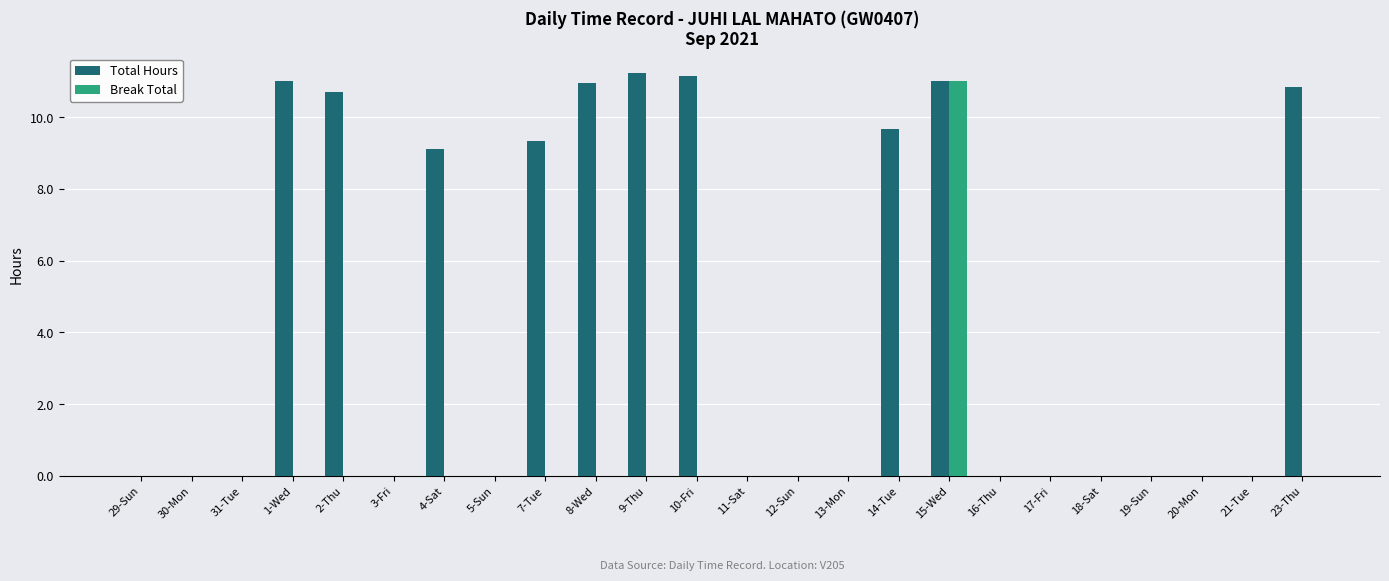

Between 14-Tue and 18-Sat, which series saw the biggest shift?

Total Hours